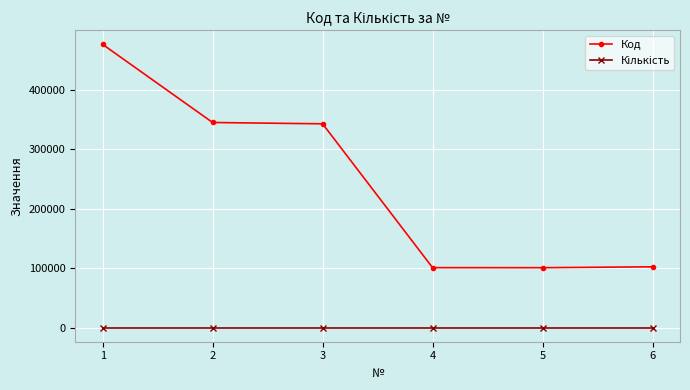

What is the difference between the maximum and minimum values in the Код series?

375312